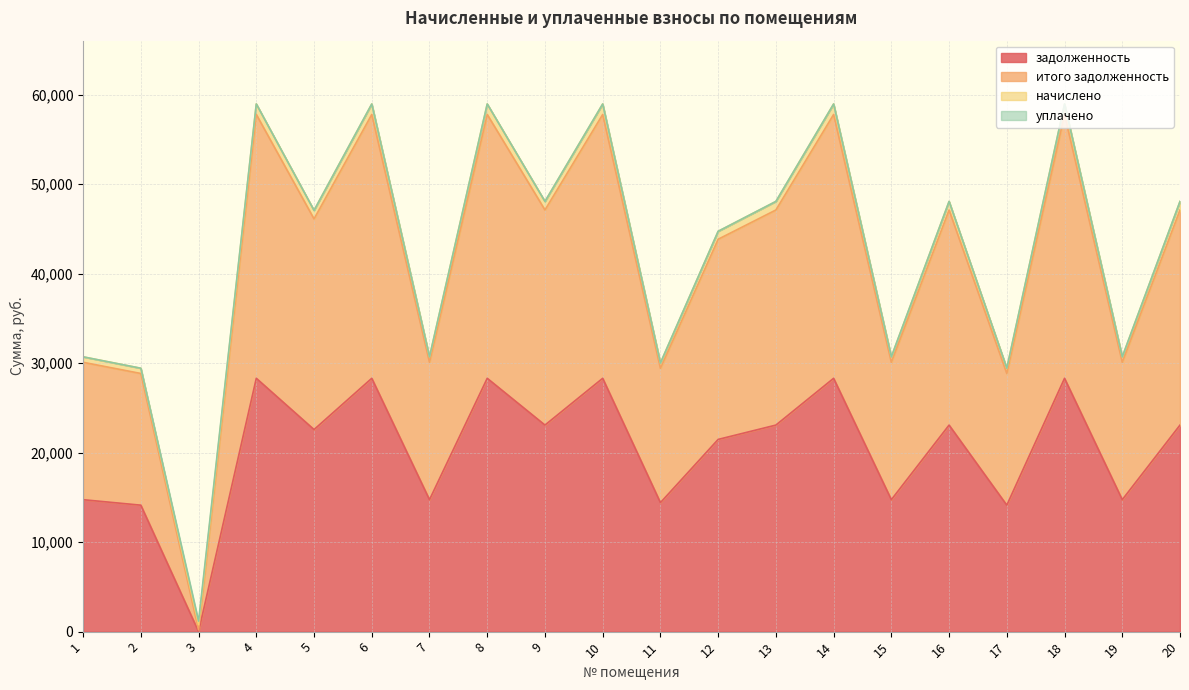

At which category does задолженность reach its first local peak?

4